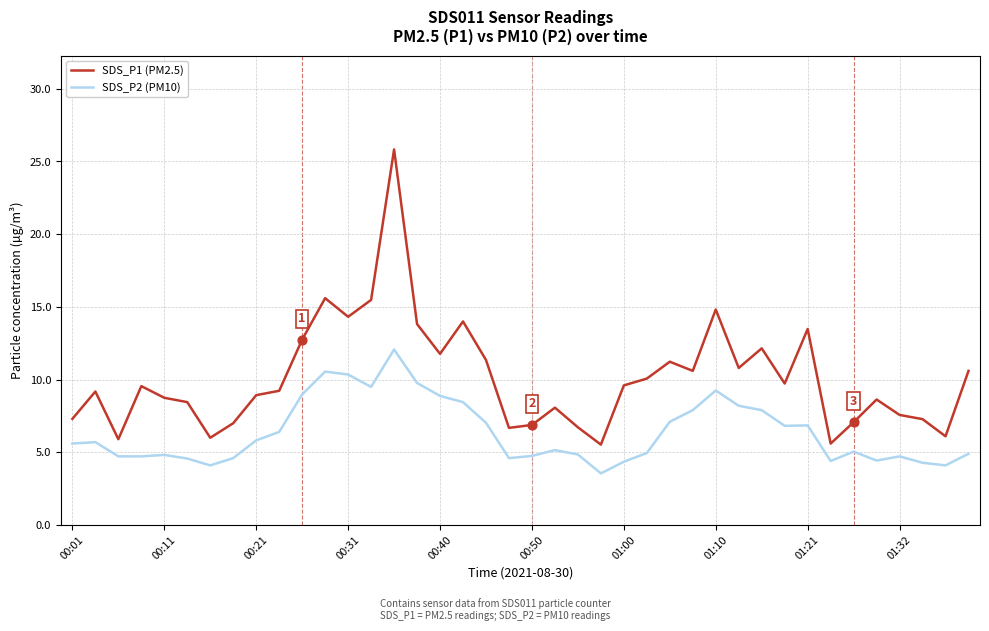

Which series has the largest total across all categories?

SDS_P1 (PM2.5)